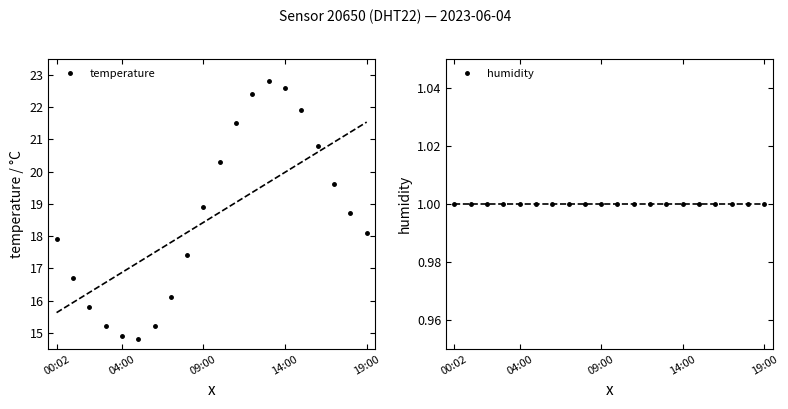

What is the value of the temperature point at the 16th from the left?

21.9